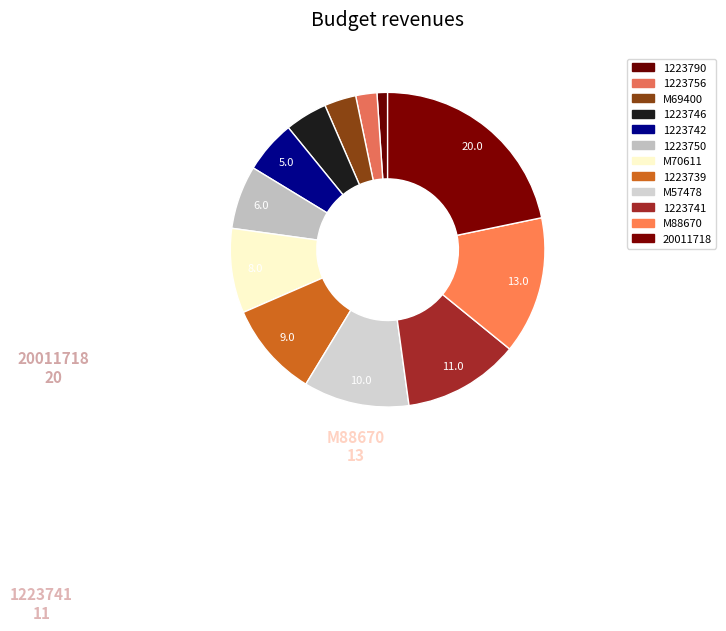

What is the ratio of the value at M57478 to the value at 1223756?

5.0